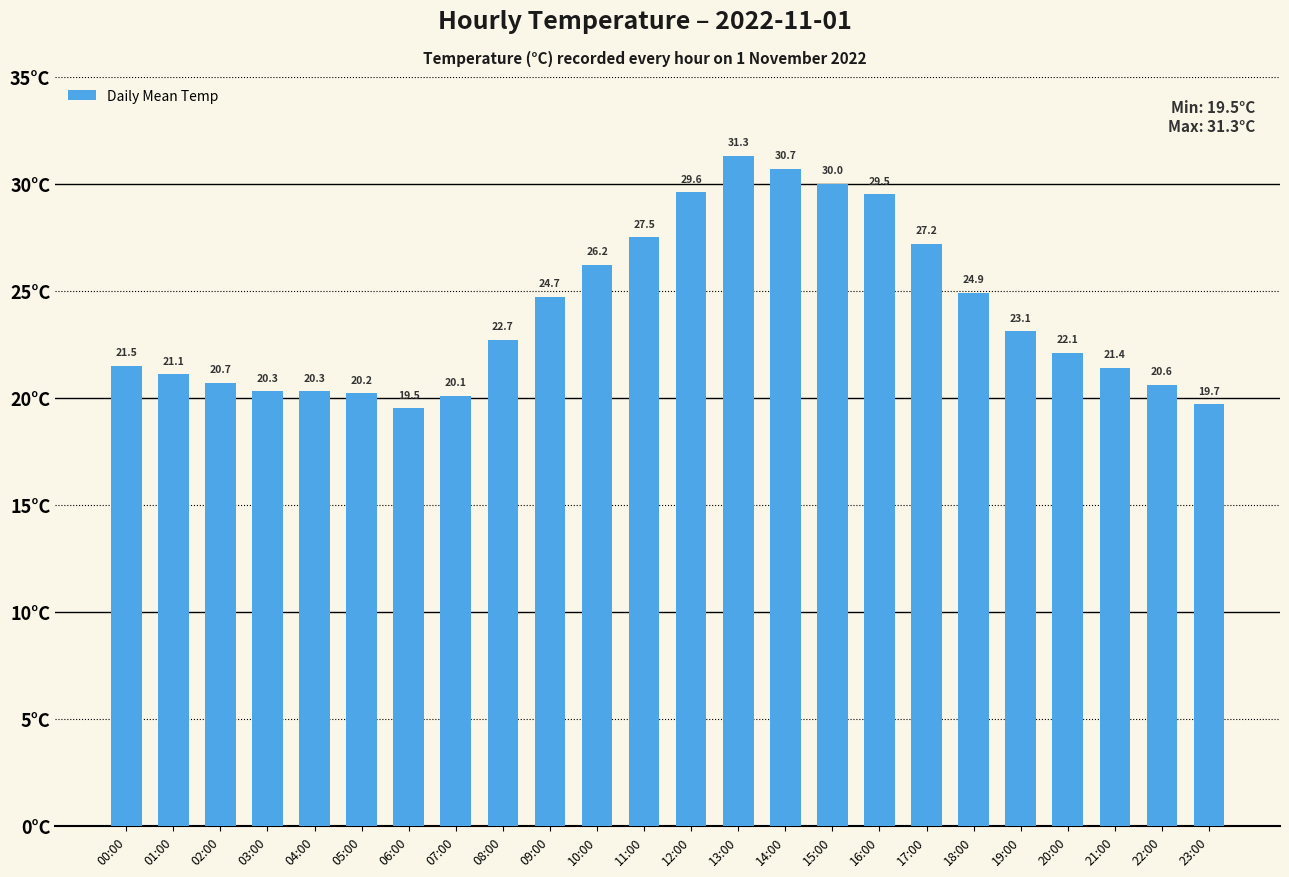

Which label corresponds to the smallest value in the chart?

06:00